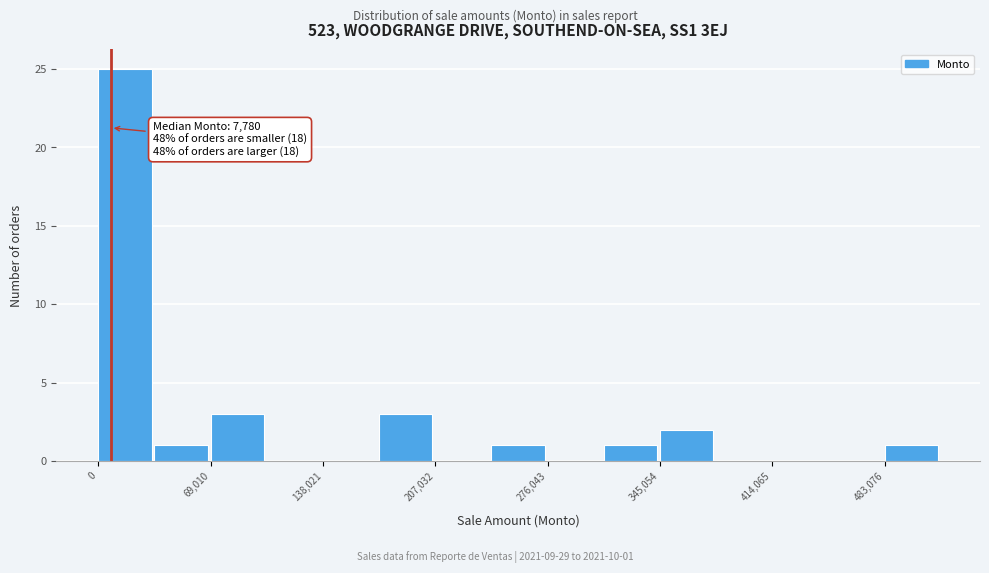

Read against the x-axis, roughly where is the centre of the tallest bar?

20000